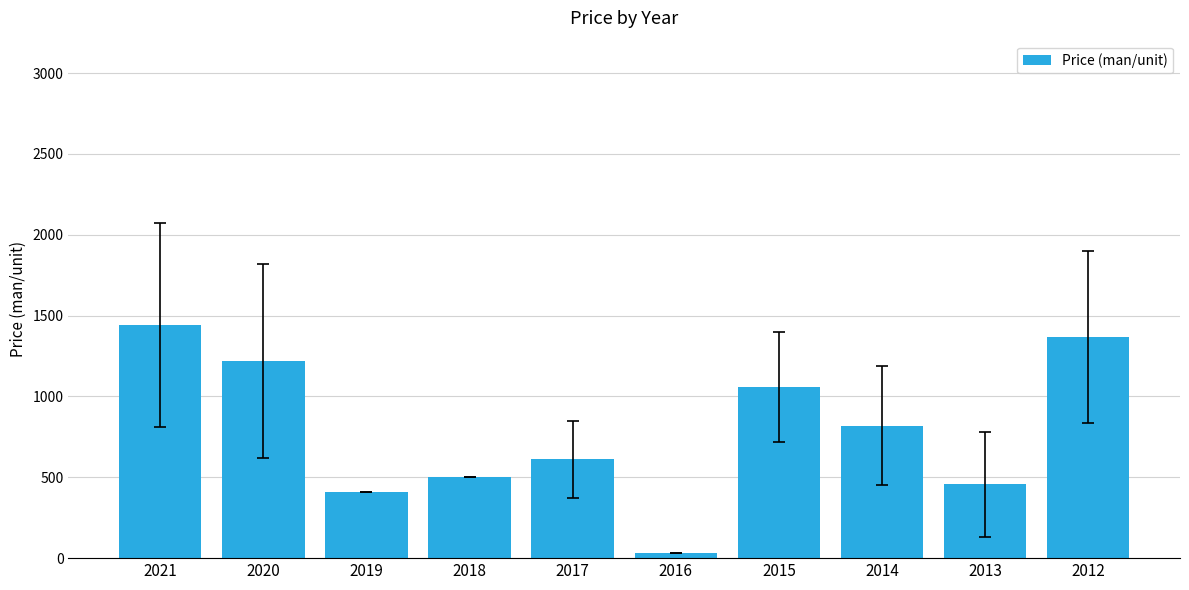

At which category does the chart reach its peak across all series?

2021